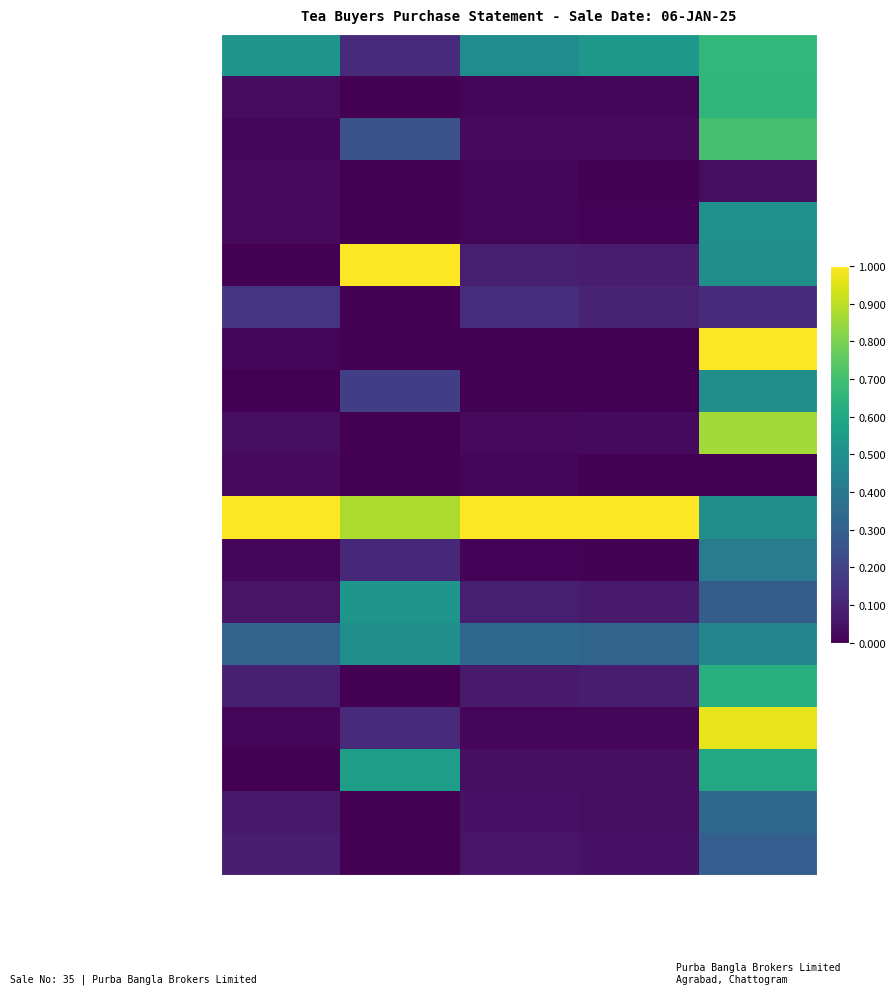

Which category has the lowest value across all series?

Dust_Kgs